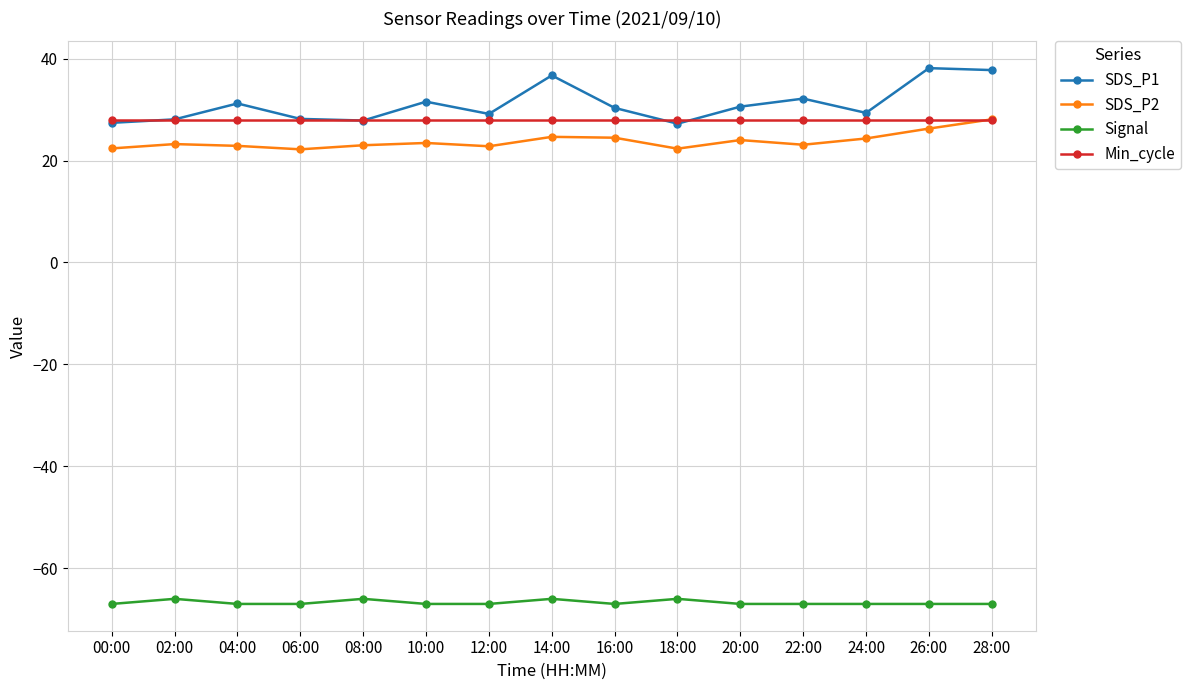

What position from the right is 12:00?

9